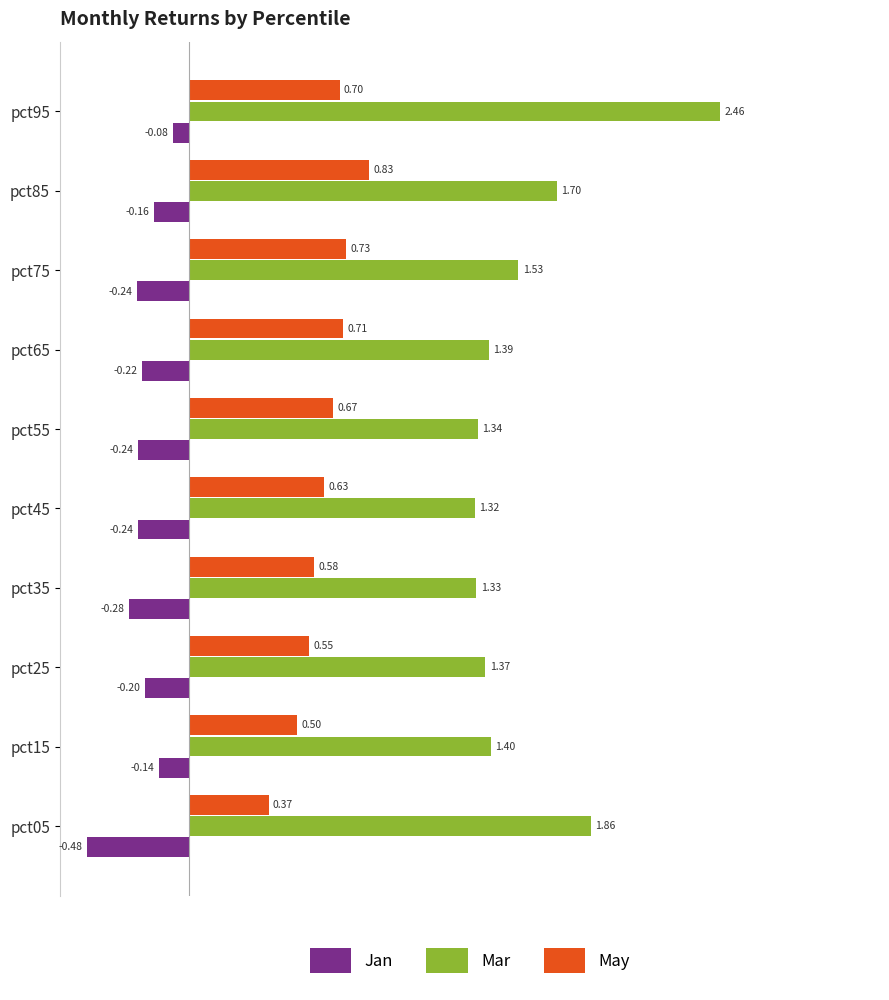

What are all the series names shown in the legend?

Jan, Mar, May